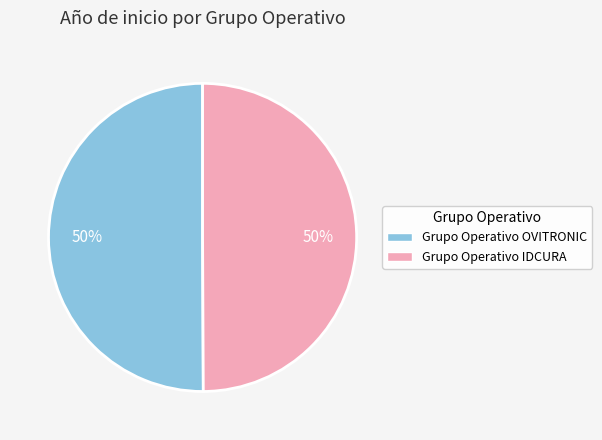

What is the ratio of the value at Grupo Operativo IDCURA to the value at Grupo Operativo OVITRONIC?

1.0